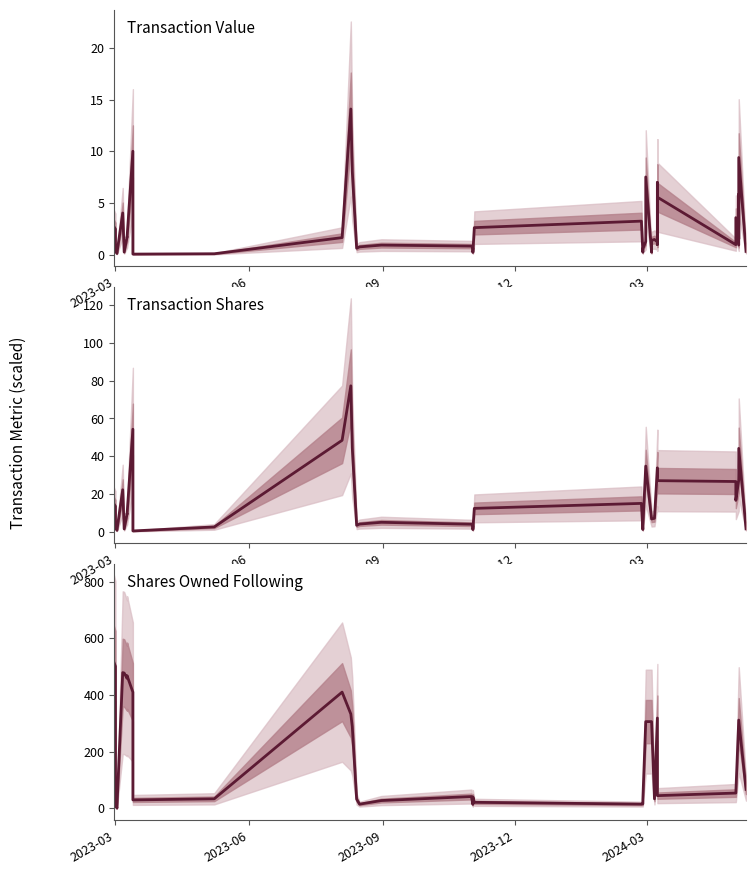

What are all the series names shown in the legend?

Transaction Value, Transaction Shares, Shares Owned Following